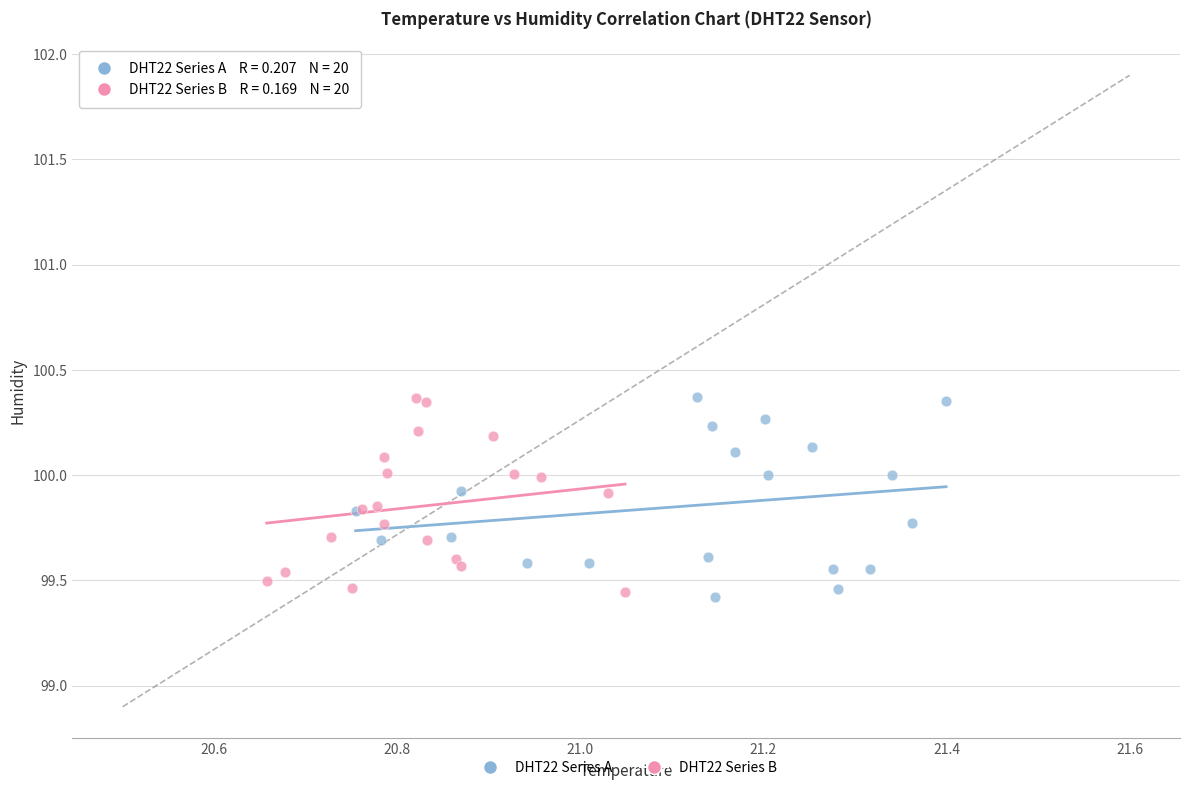

What are all the series names shown in the legend?

DHT22 Series A, DHT22 Series B